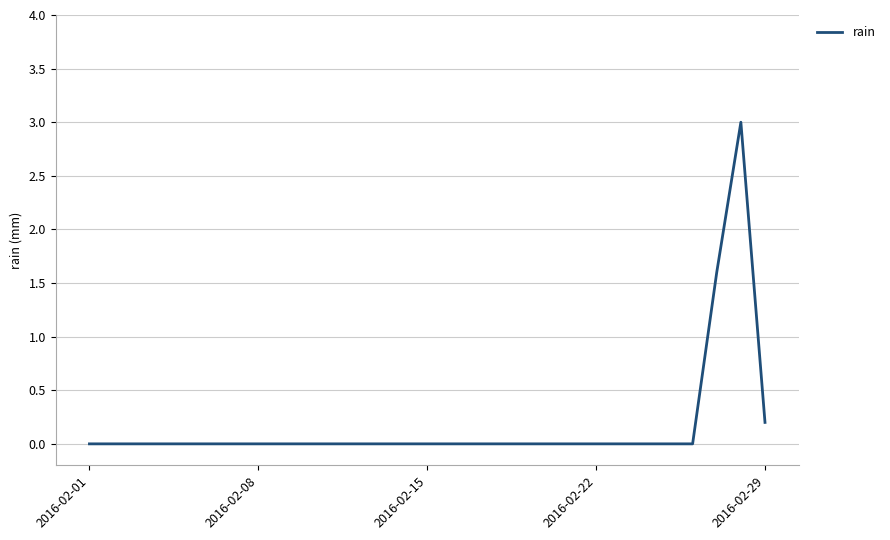

Reading left to right, list all the values displayed in this chart.

0.0	0.0	0.0	0.0	0.0	0.0	0.0	0.0	0.0	0.0	0.0	0.0	0.0	0.0	0.0	0.0	0.0	0.0	0.0	0.0	0.0	0.0	0.0	0.0	0.0	0.0	1.6	3.0	0.2